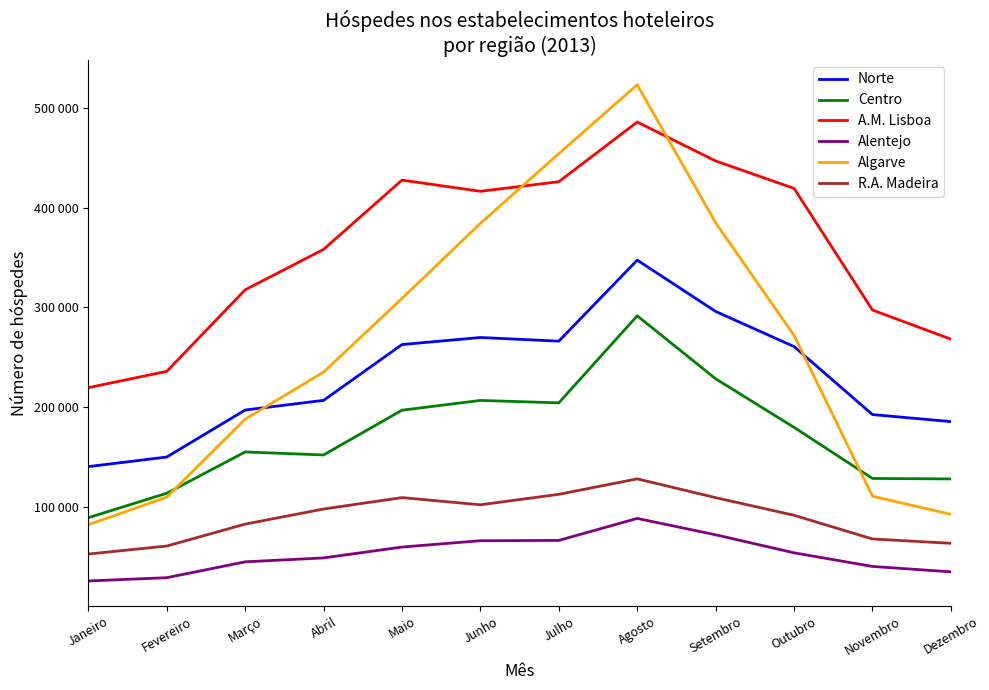

Is this an area chart (filled region under the line)?

No